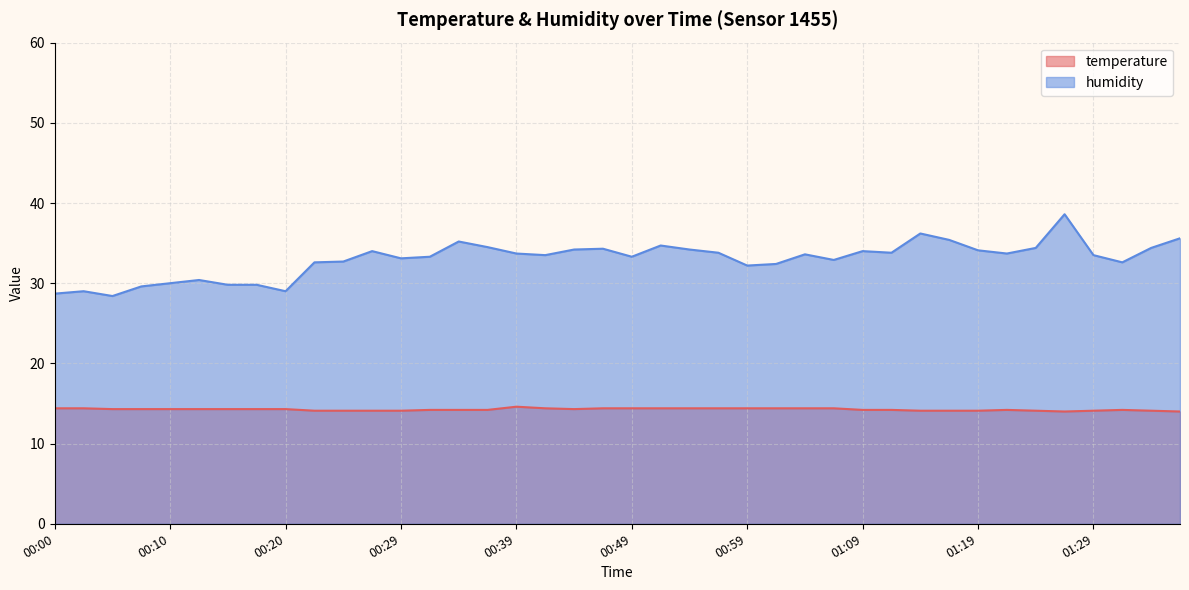

Which series changed the most between 00:12 and 01:26?

humidity